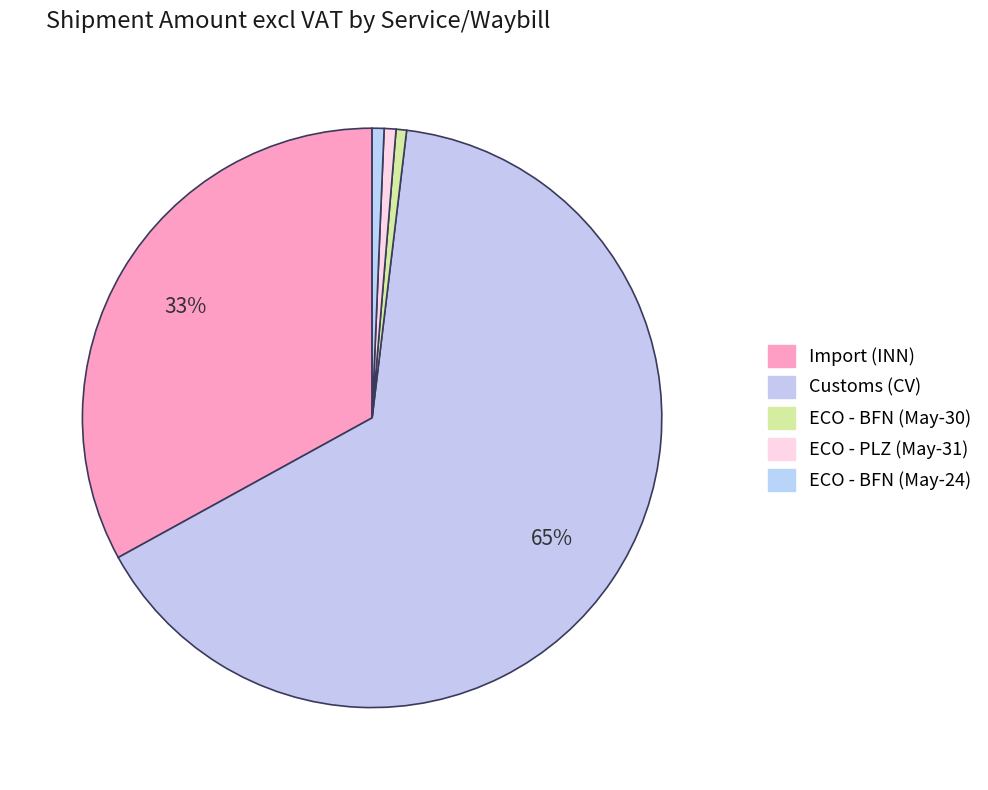

Does ECO - BFN (May-30) represent more than half of the total?

No